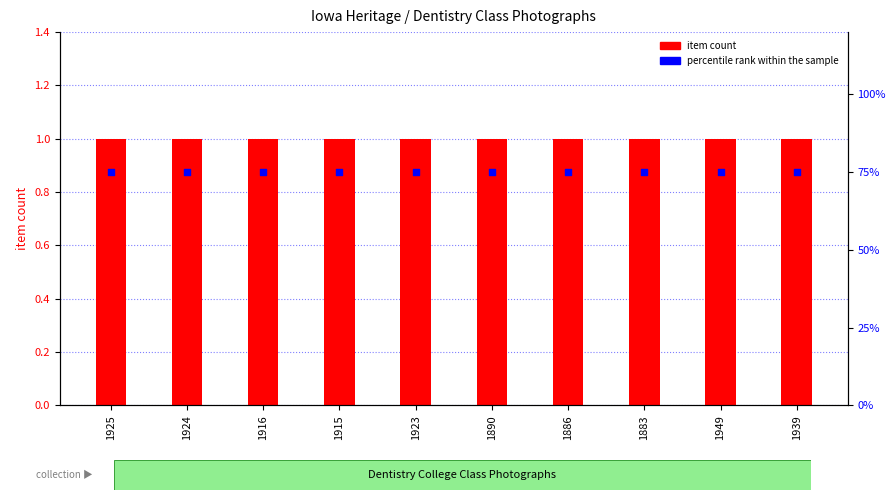

What is the total value across all series at 1890?

76